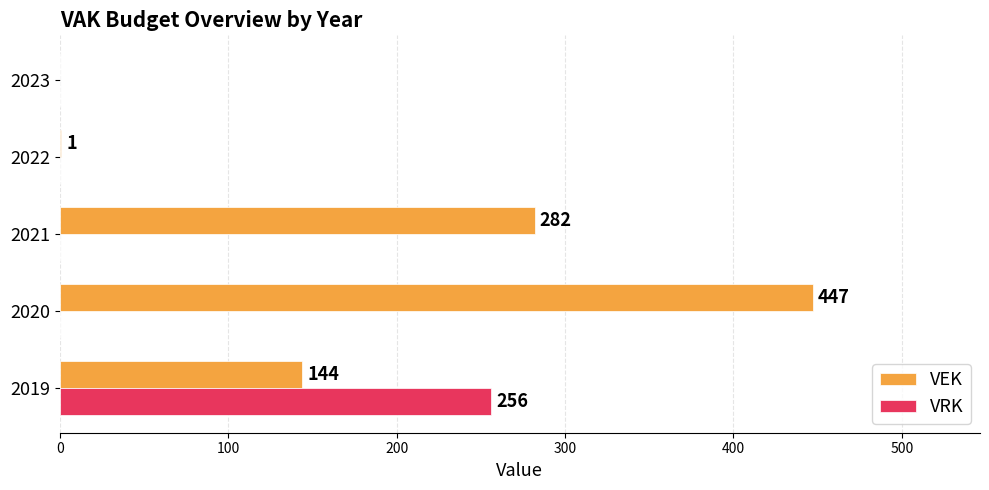

At which category is the sum across all series the highest?

2020